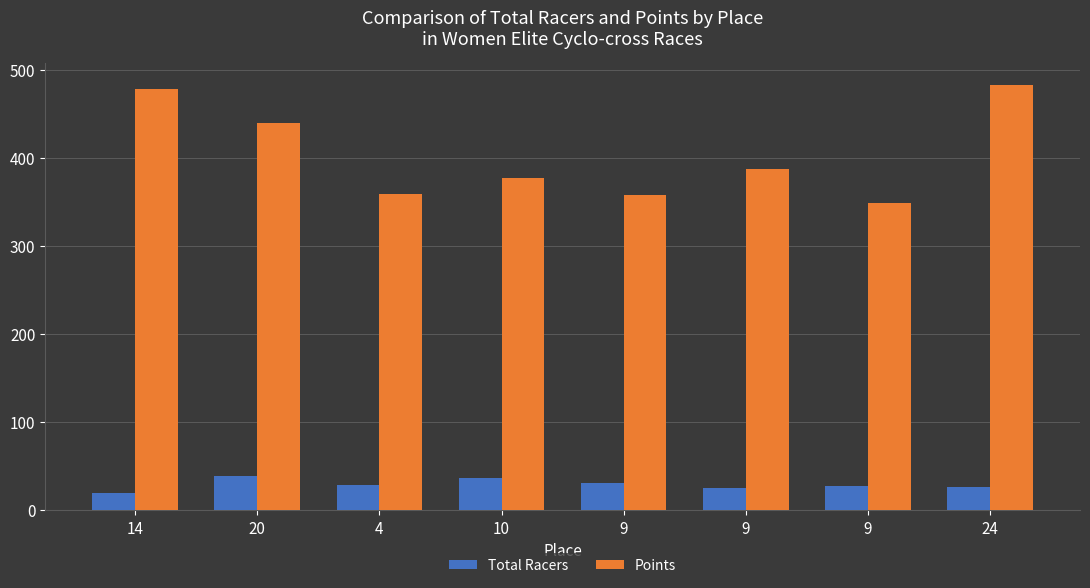

Count the number of categories in the chart.

8